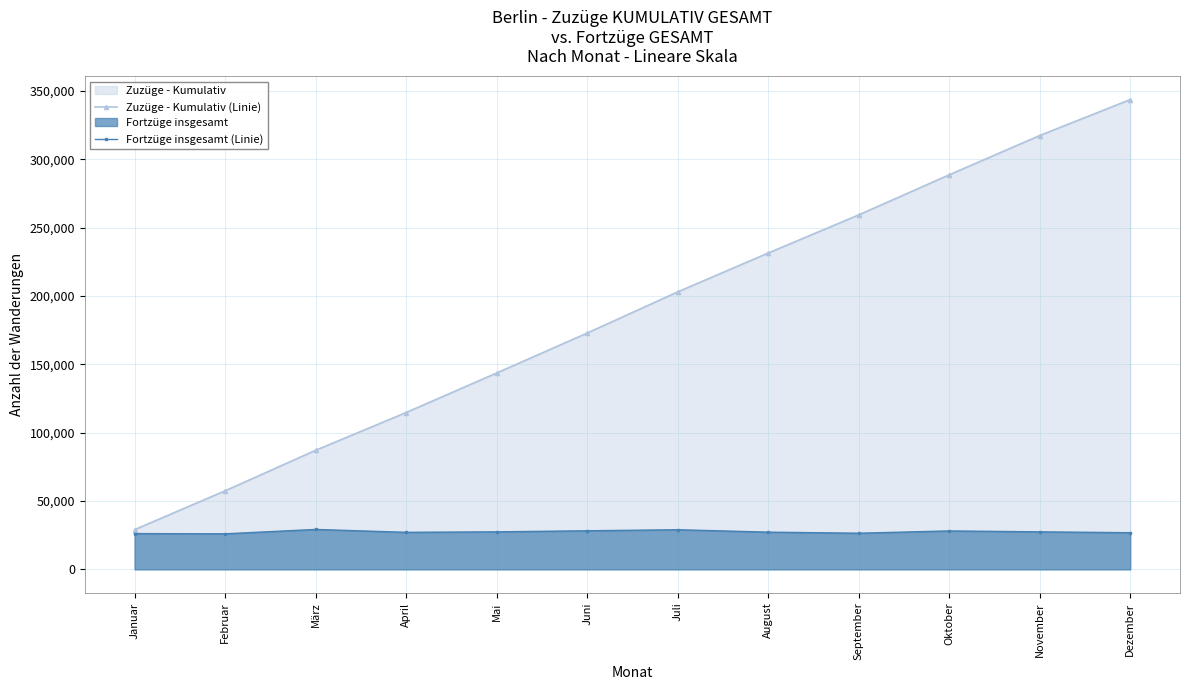

Count the number of data series in this chart.

2